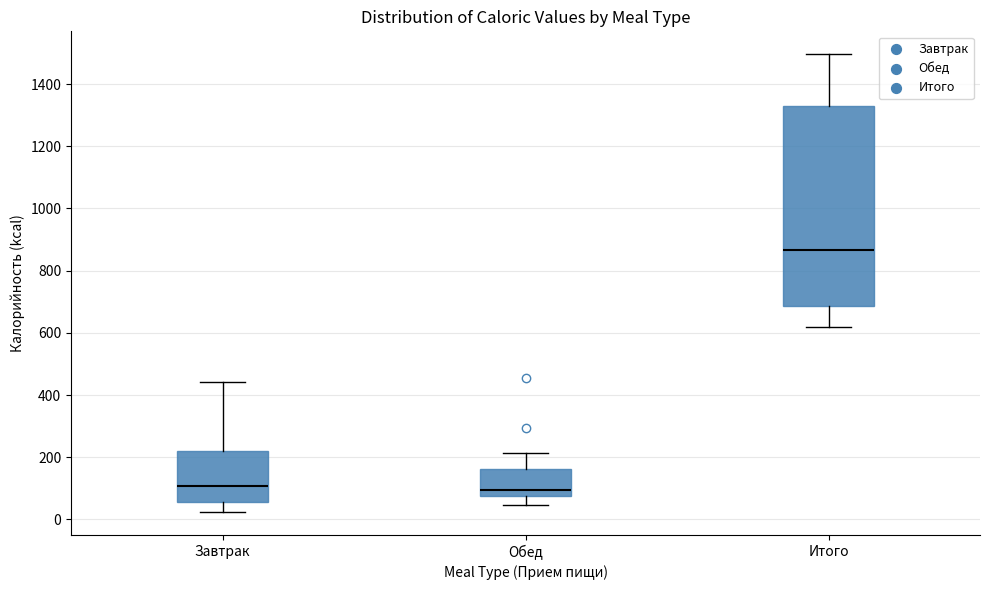

Where is the upper edge of the box for Завтрак on the y-axis? The values are not printed on the chart, so give them approximately, as read against the axis.

220